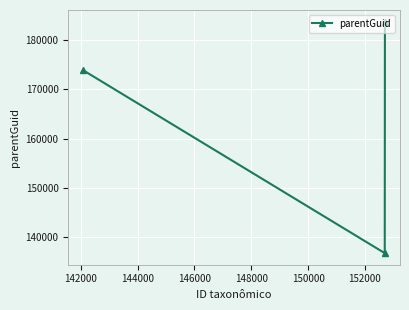

What is the greatest value displayed?

183652